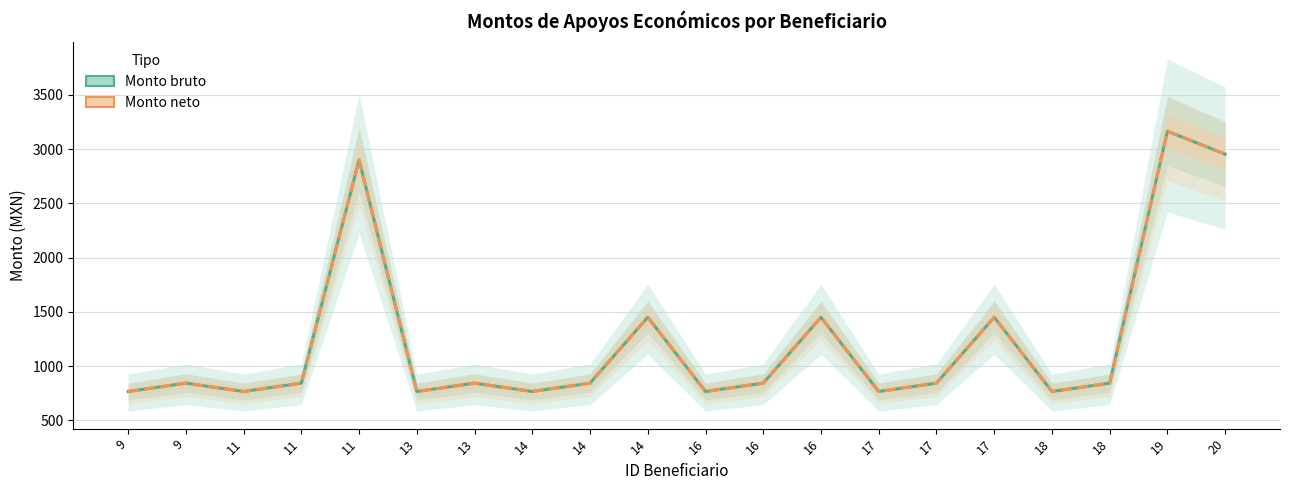

List the labels in order of Monto bruto value, smallest first.

9, 11, 13, 14, 16, 17, 18, 9, 11, 13, 14, 16, 17, 18, 14, 16, 17, 11, 20, 19